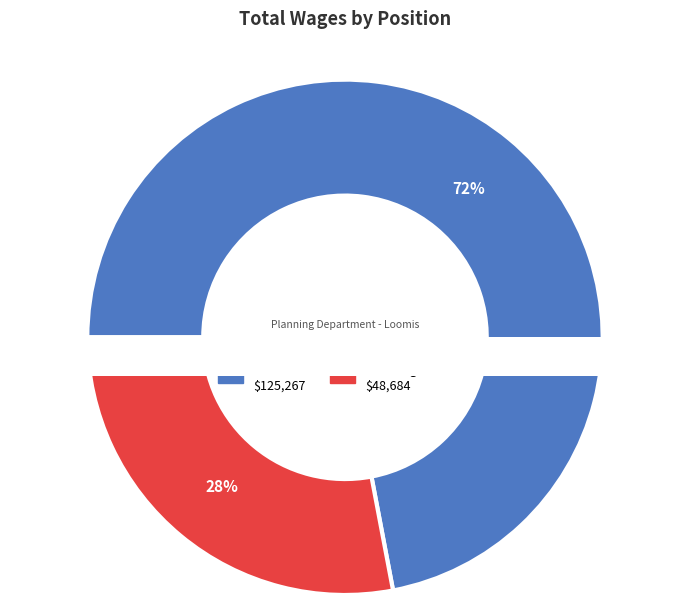

Is it true that Planner is 62% of the pie?

False